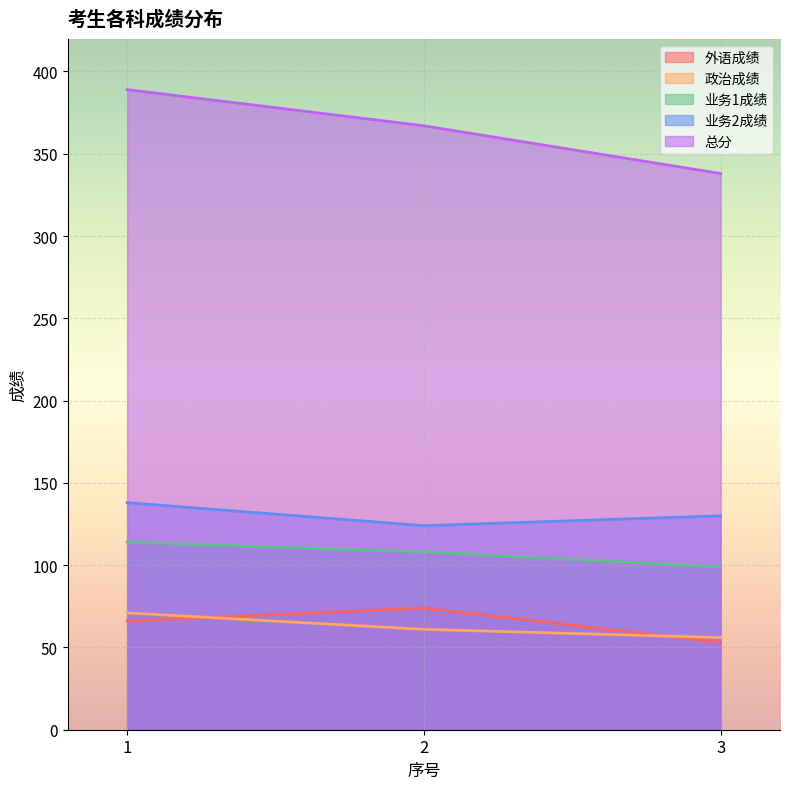

True or false: 政治成绩 has a value of 56 at 3.

True